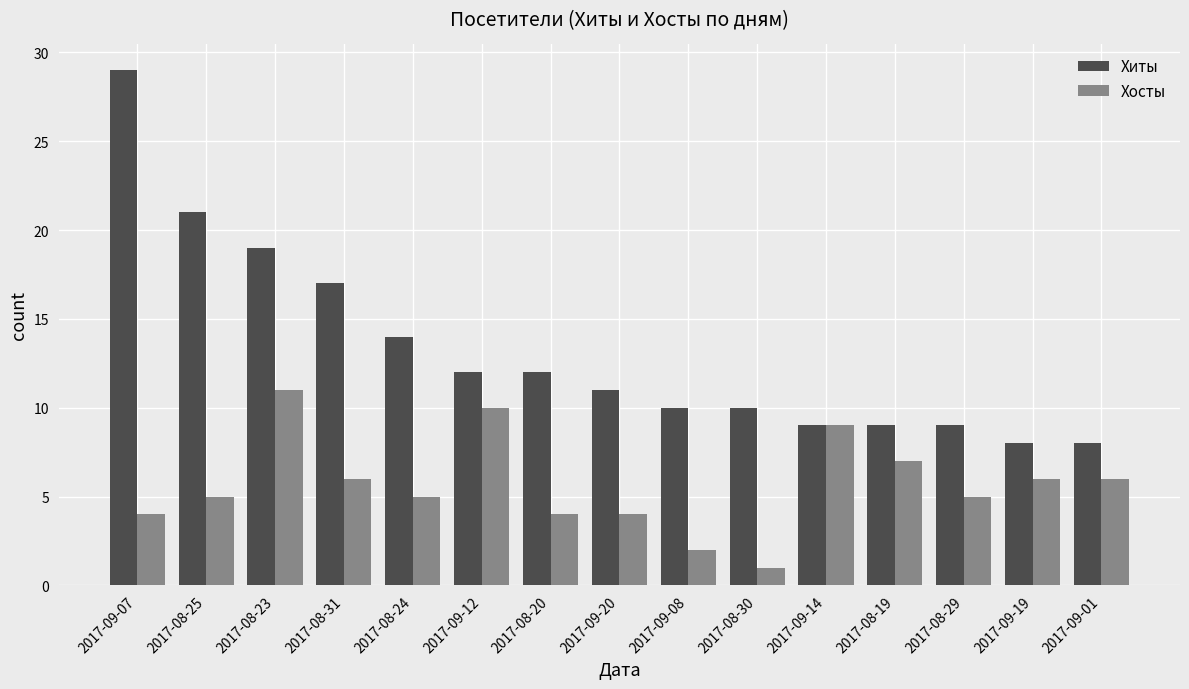

What is the label of the 6th bar from the left?

2017-09-12